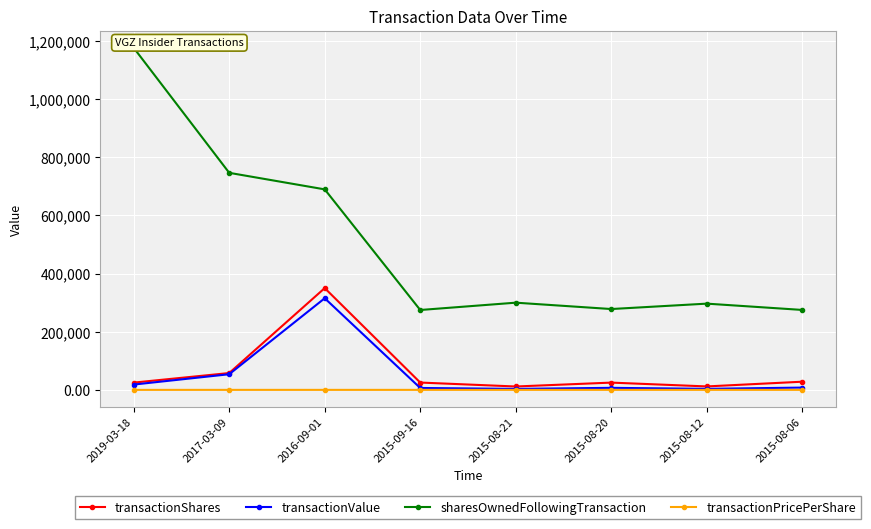

True or false: transactionValue has a value of 6544.0 at 2015-09-16.

True